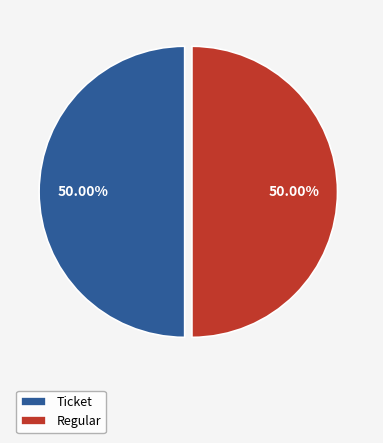

What is the ratio of the value at Regular to the value at Ticket?

1.0